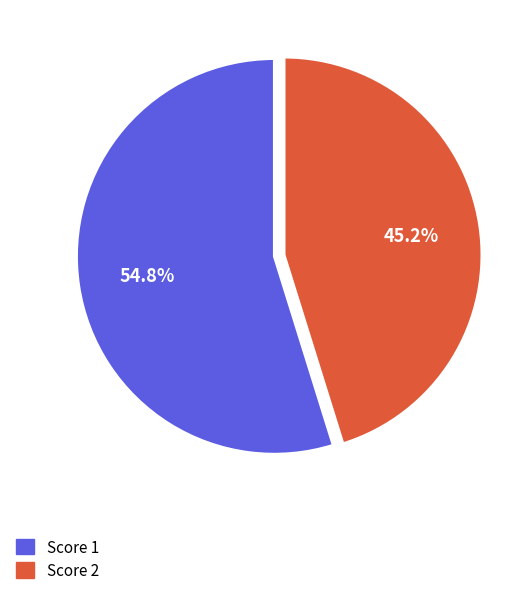

Is there any slice that represents more than half of the pie?

Yes